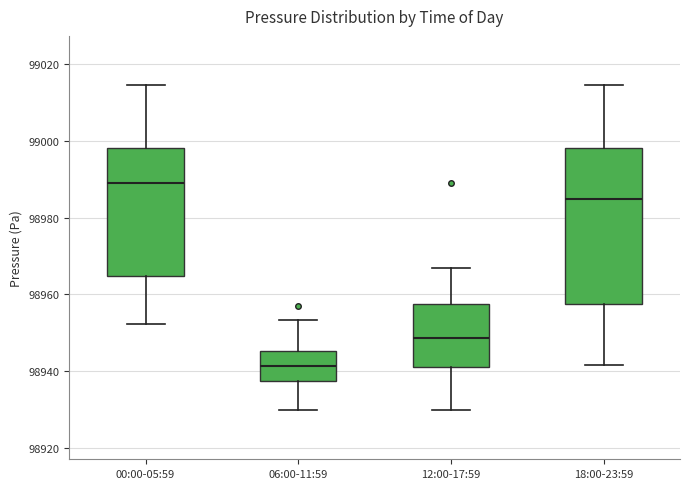

Where is the upper edge of the box for 00:00-05:59 on the y-axis? The values are not printed on the chart, so give them approximately, as read against the axis.

98998